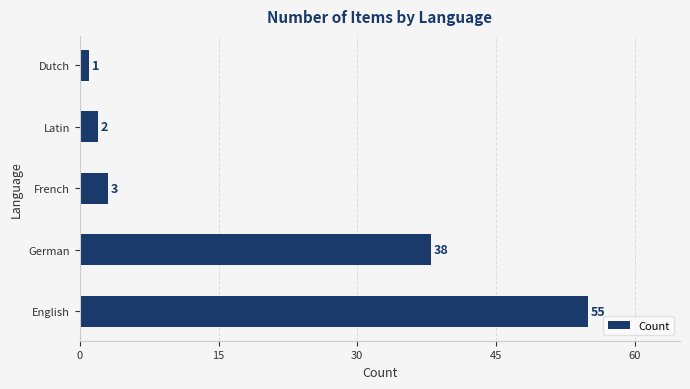

List the labels in order of value, smallest first.

Dutch, Latin, French, German, English